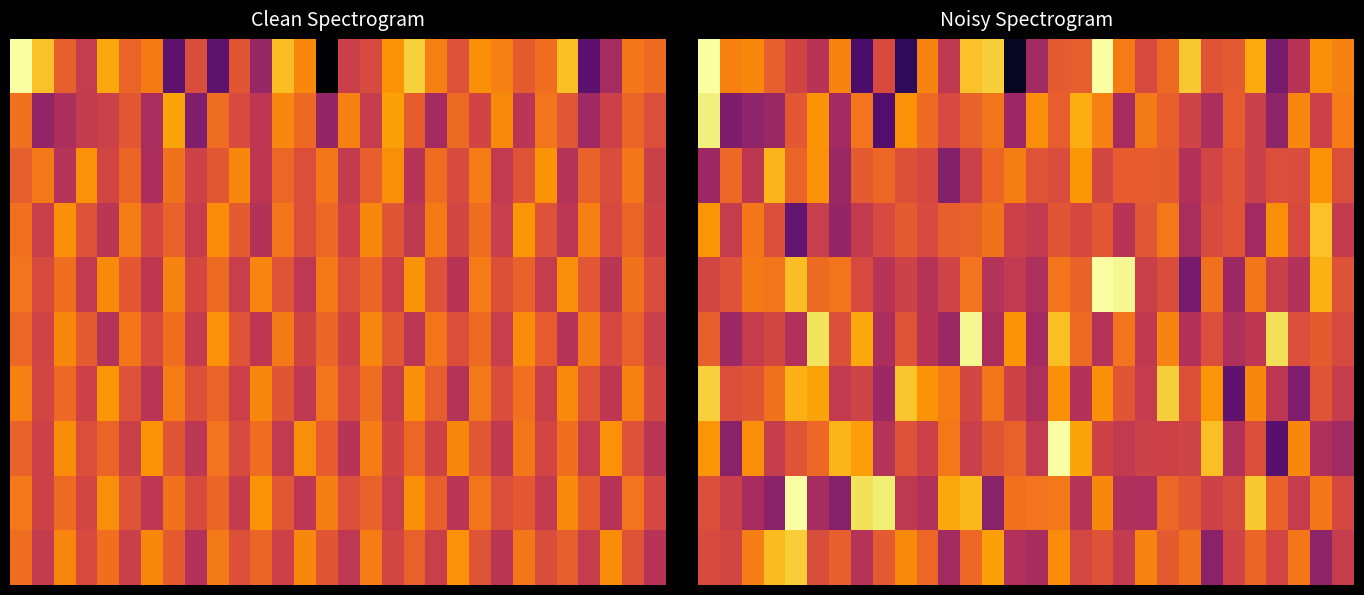

Which has a higher value, 7 or 8?

8